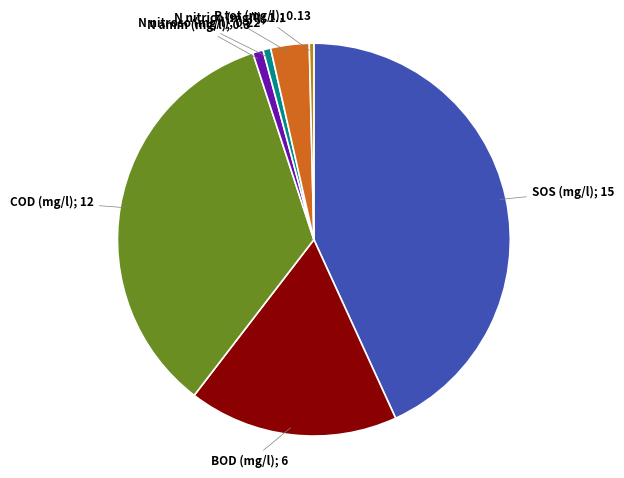

Is there any slice that represents more than half of the pie?

No